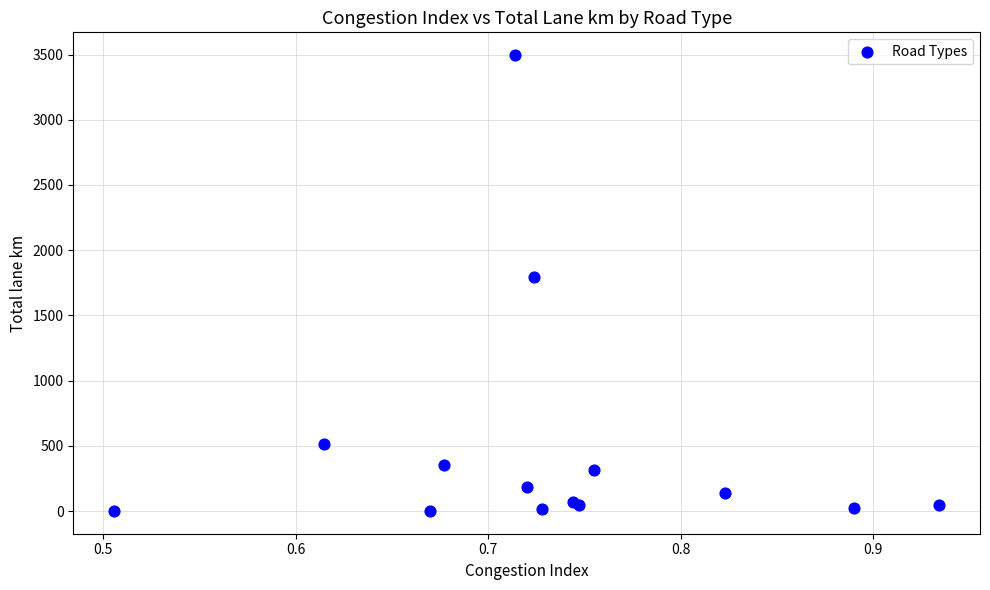

What Y value in the scatter plot is closest to 1748?

1791.8